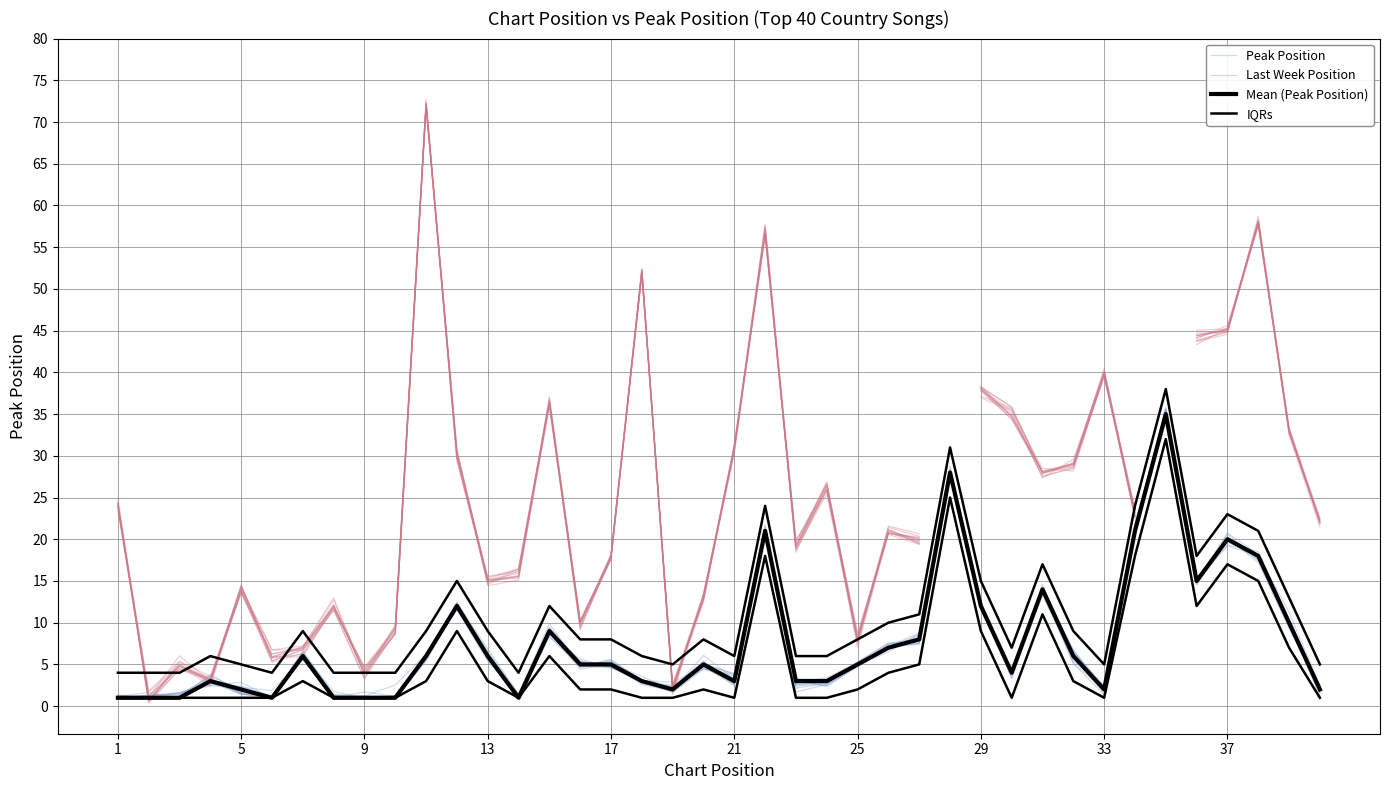

What are all the series names shown in the legend?

Peak Position, Last Week Position, Mean (Peak Position), IQRs